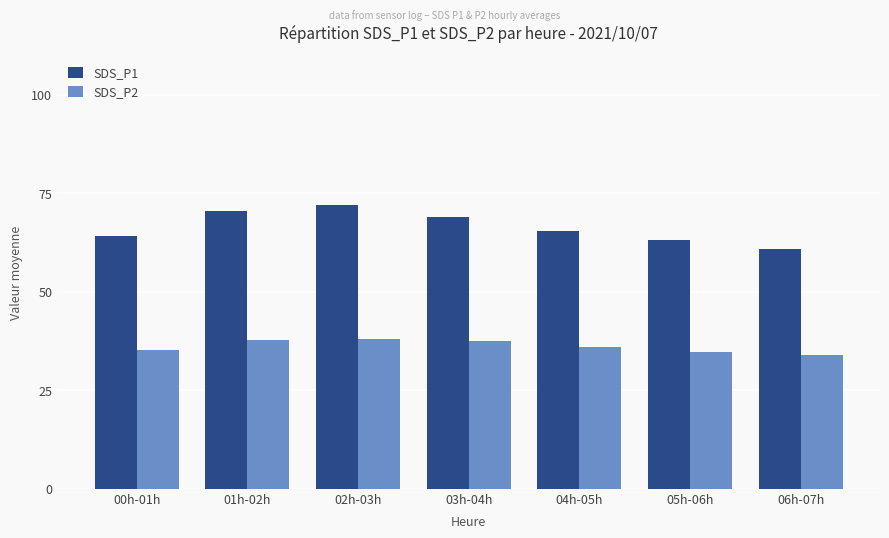

The value of SDS_P2 at 02h-03h is 38.1. True or false?

True